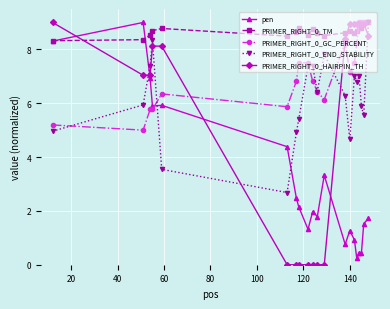

Which series has the largest range (max minus min)?

PRIMER_RIGHT_0_HAIRPIN_TH